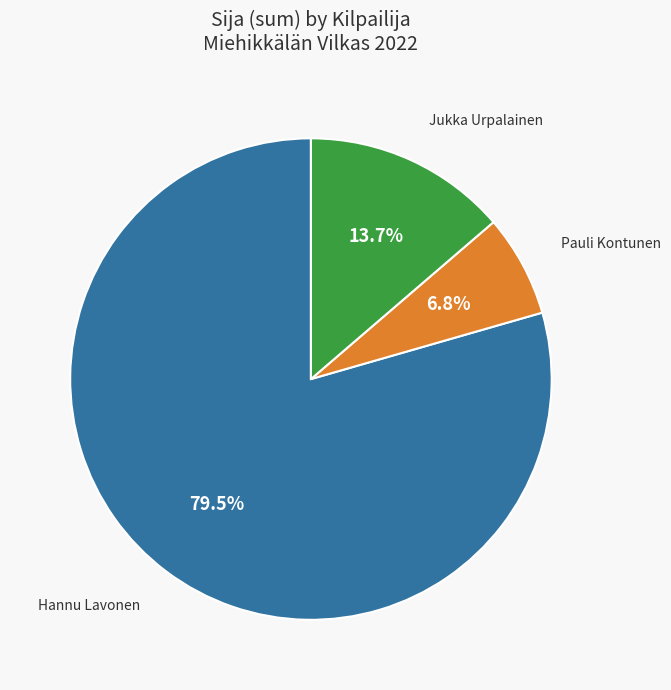

Does any single category account for the majority?

Yes